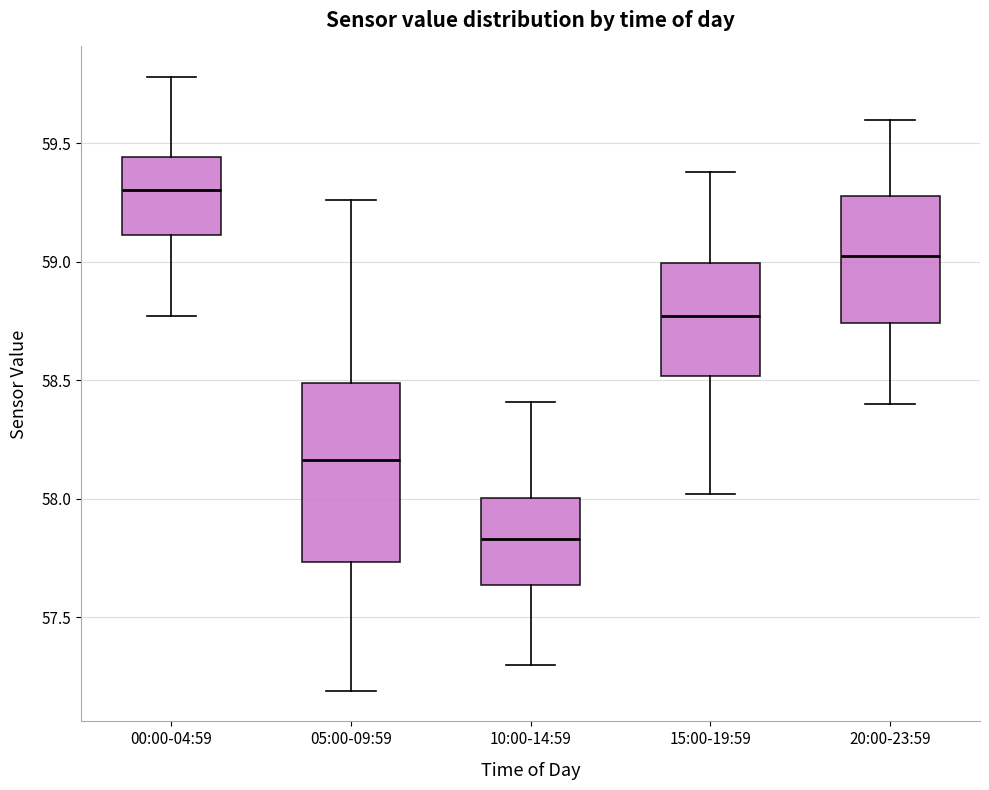

Reading left to right, transcribe this box plot: for each box, give where its median line is, the range the box spans, and where its two whiskers end, as read against the y-axis. The values are not printed on the chart, so give them approximately, as read against the axis.

00:00-04:59: median 59.30, box 59.10 to 59.45, whiskers 58.75 to 59.80
05:00-09:59: median 58.15, box 57.75 to 58.50, whiskers 57.20 to 59.25
10:00-14:59: median 57.85, box 57.65 to 58.00, whiskers 57.30 to 58.40
15:00-19:59: median 58.75, box 58.50 to 59.00, whiskers 58.00 to 59.40
20:00-23:59: median 59.05, box 58.75 to 59.30, whiskers 58.40 to 59.60